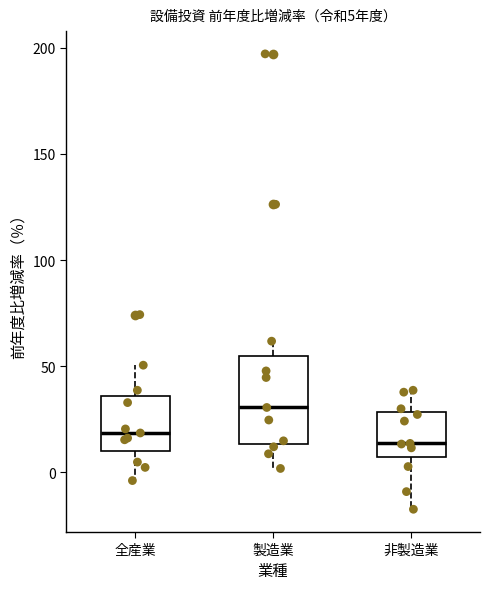

Which box is the tallest, from its lower edge to its upper edge?

製造業